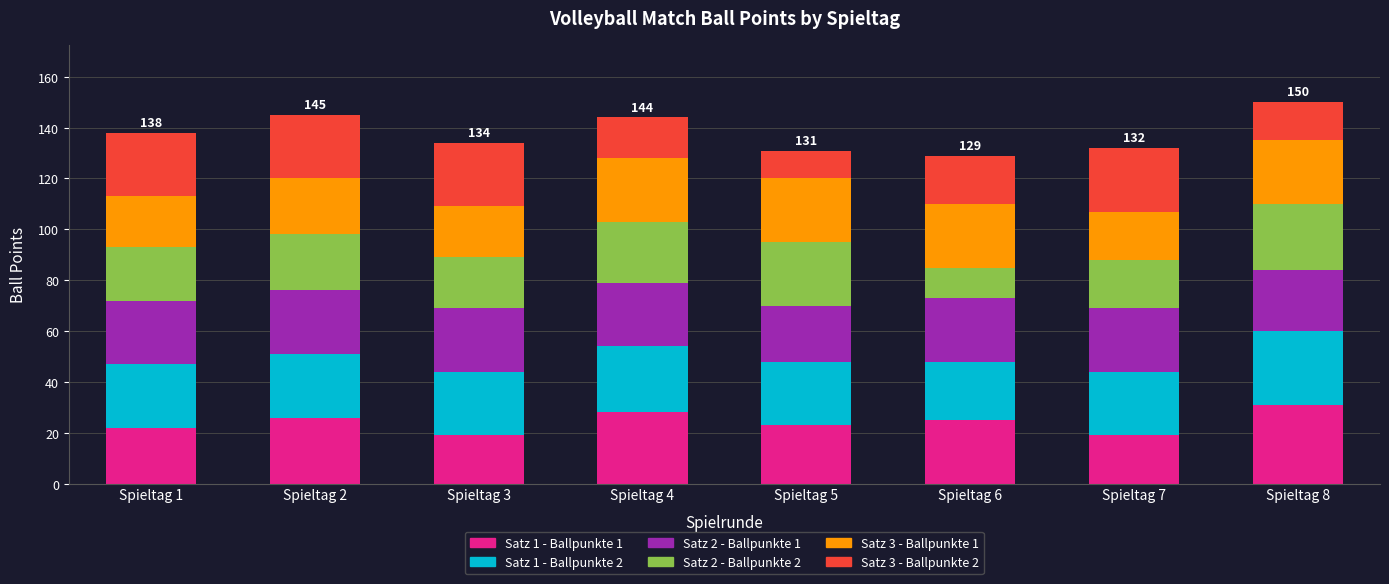

What is the total value across all series at Spieltag 3?

134